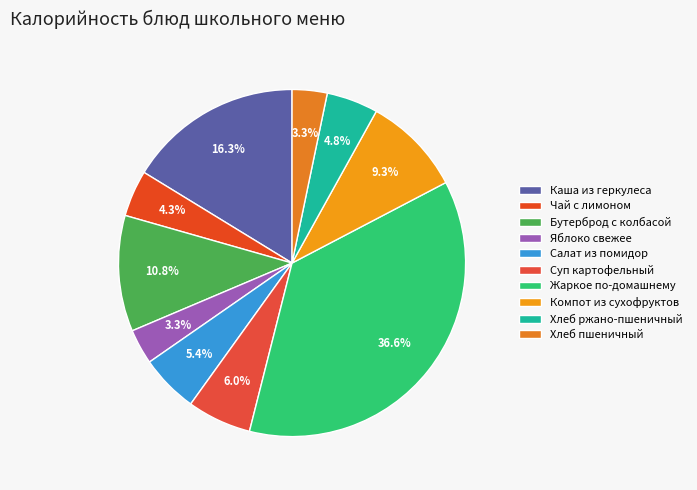

How many slices are in this pie chart?

10